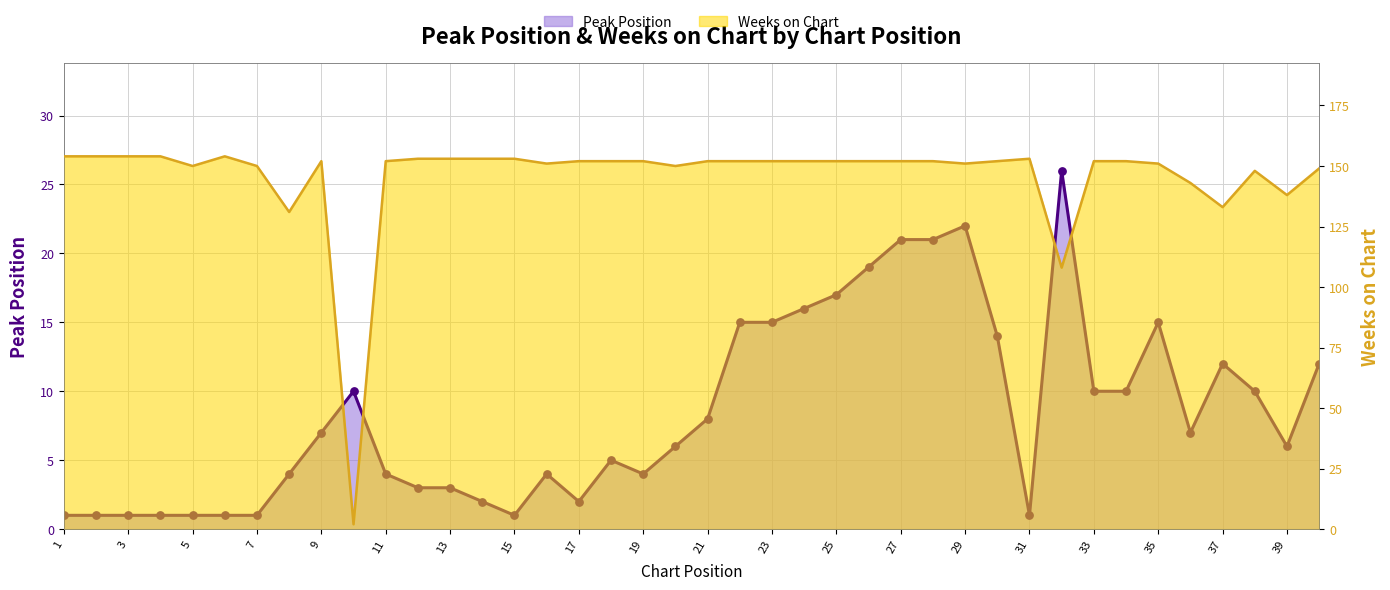

What is the total value across all series at 38?

158